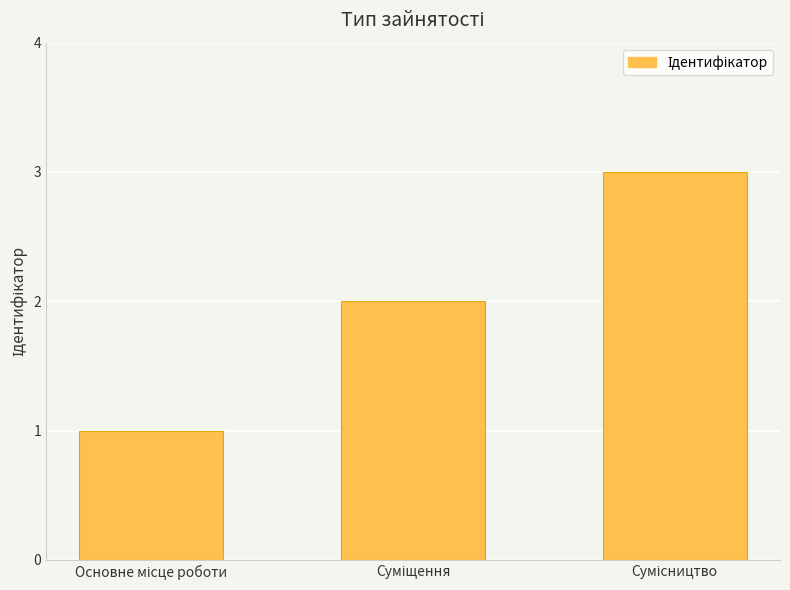

What is the maximum value shown in the chart?

3